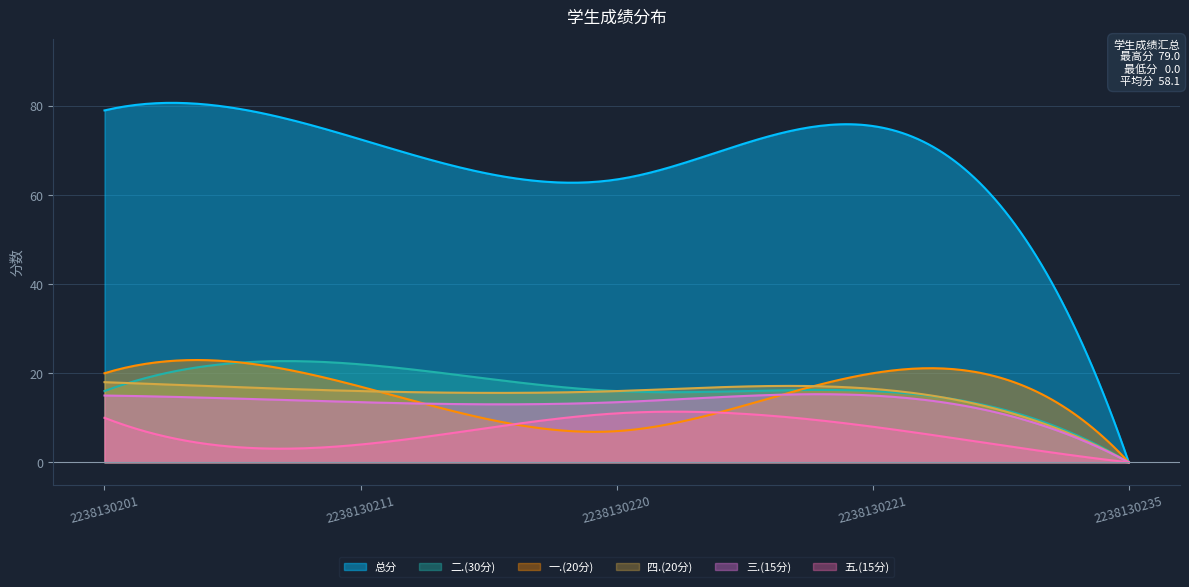

True or false: 总分 has a value of 103.1 at 2238130220.

False